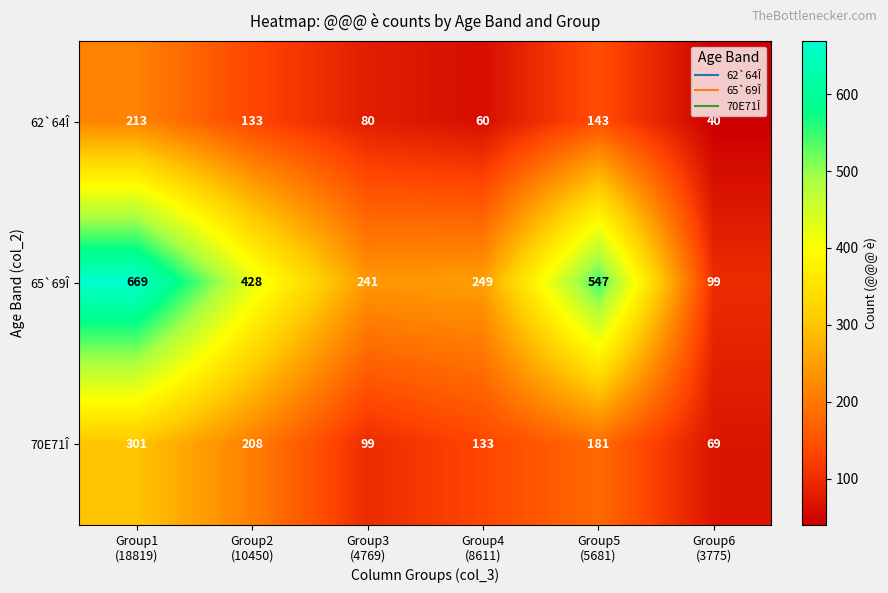

Reading left to right, list all the values displayed in this chart.

62`64Î: 213	133	80	60	143	40
65`69Î: 669	428	241	249	547	99
70E71Î: 301	208	99	133	181	69